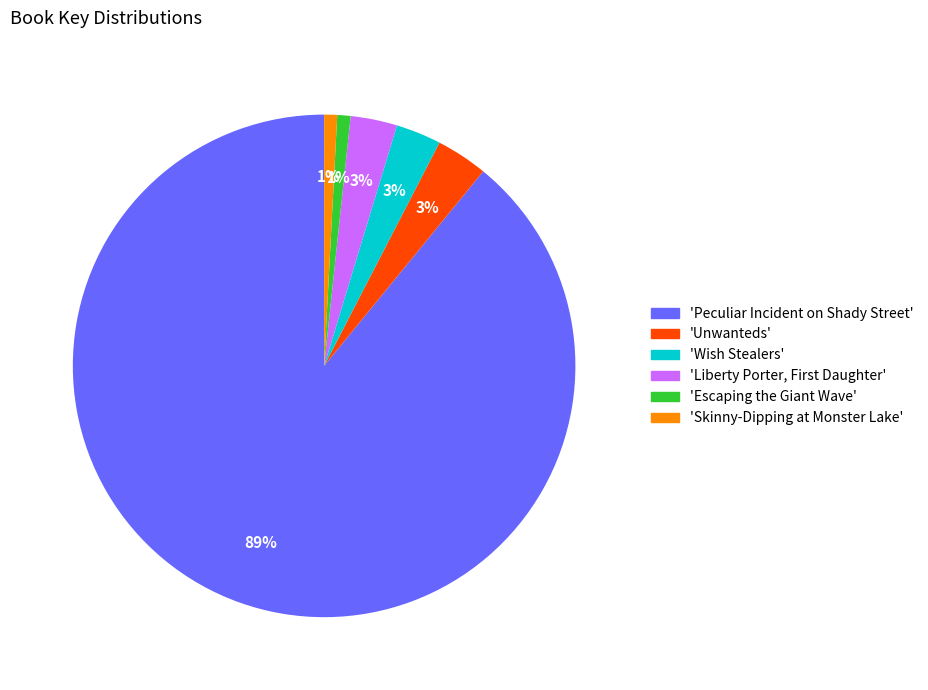

What is the majority slice?

'Peculiar Incident on Shady Street'